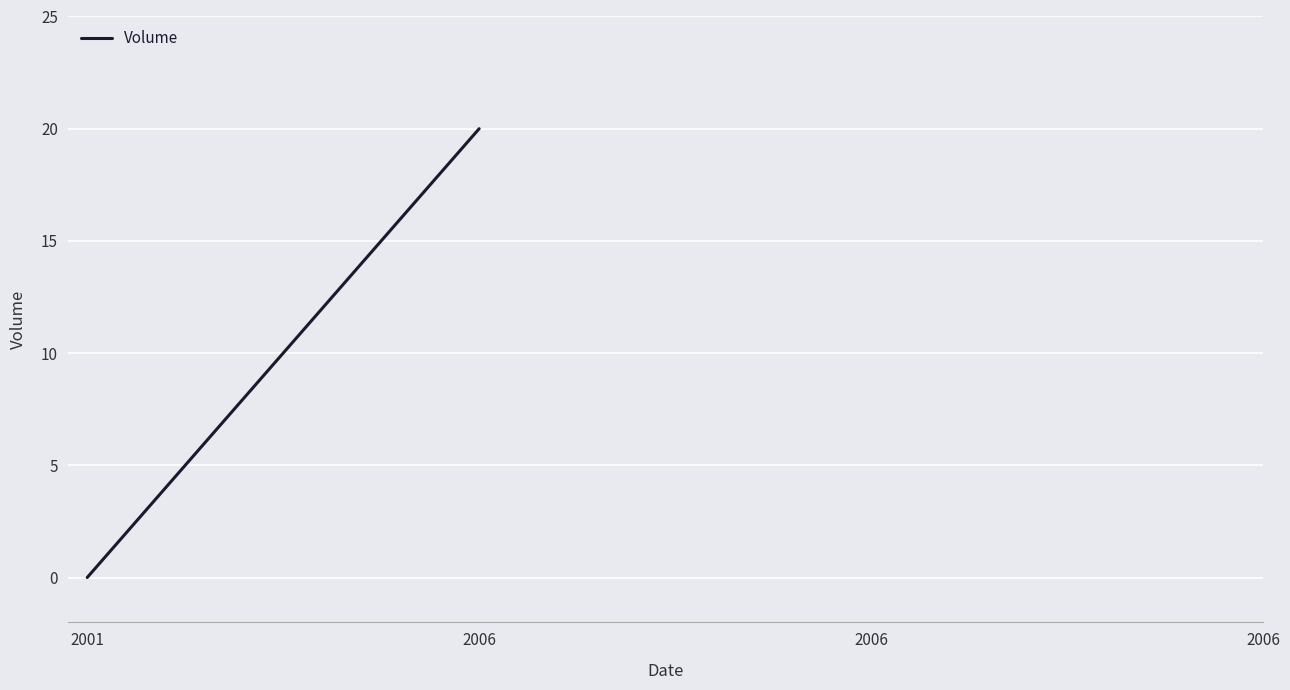

List the labels in order of value, smallest first.

2001, 2006, 2006, 2006